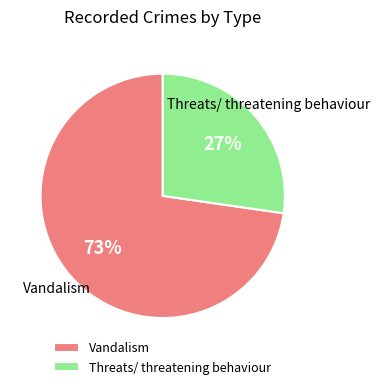

To the nearest percent, what is the average slice percentage?

50%